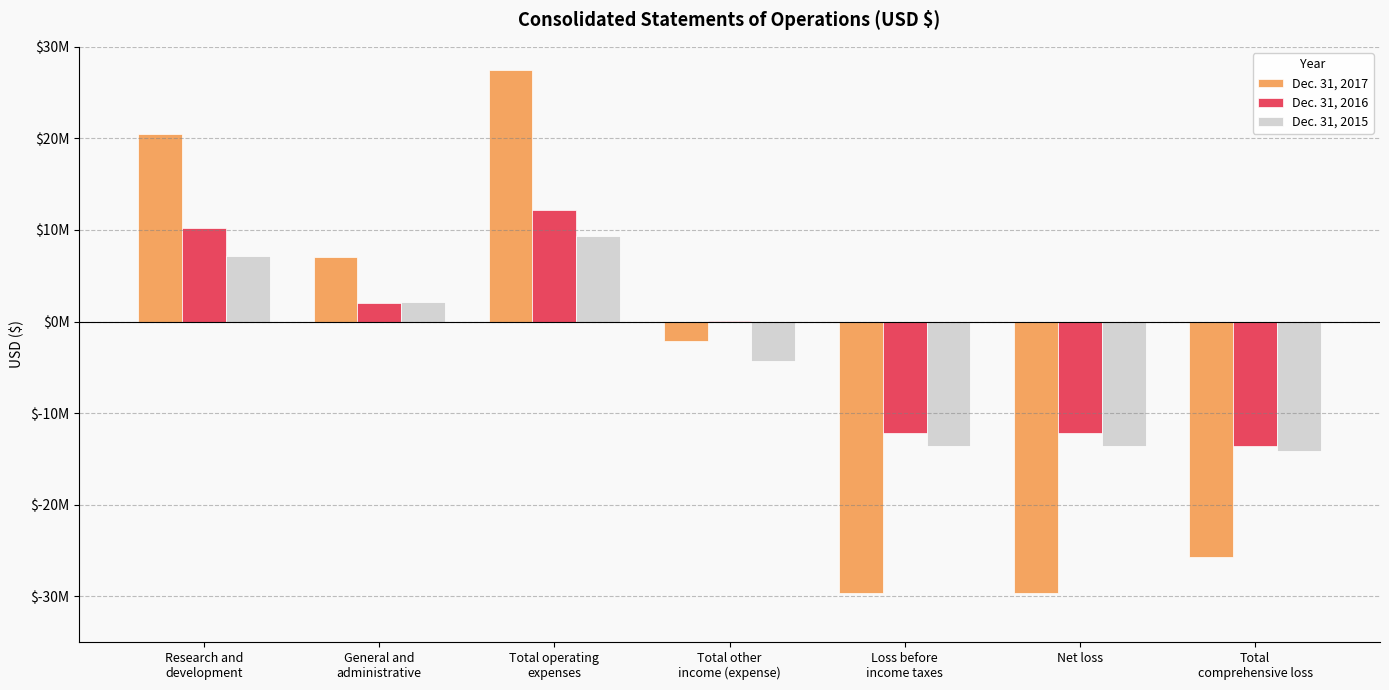

Are the bars horizontal?

No